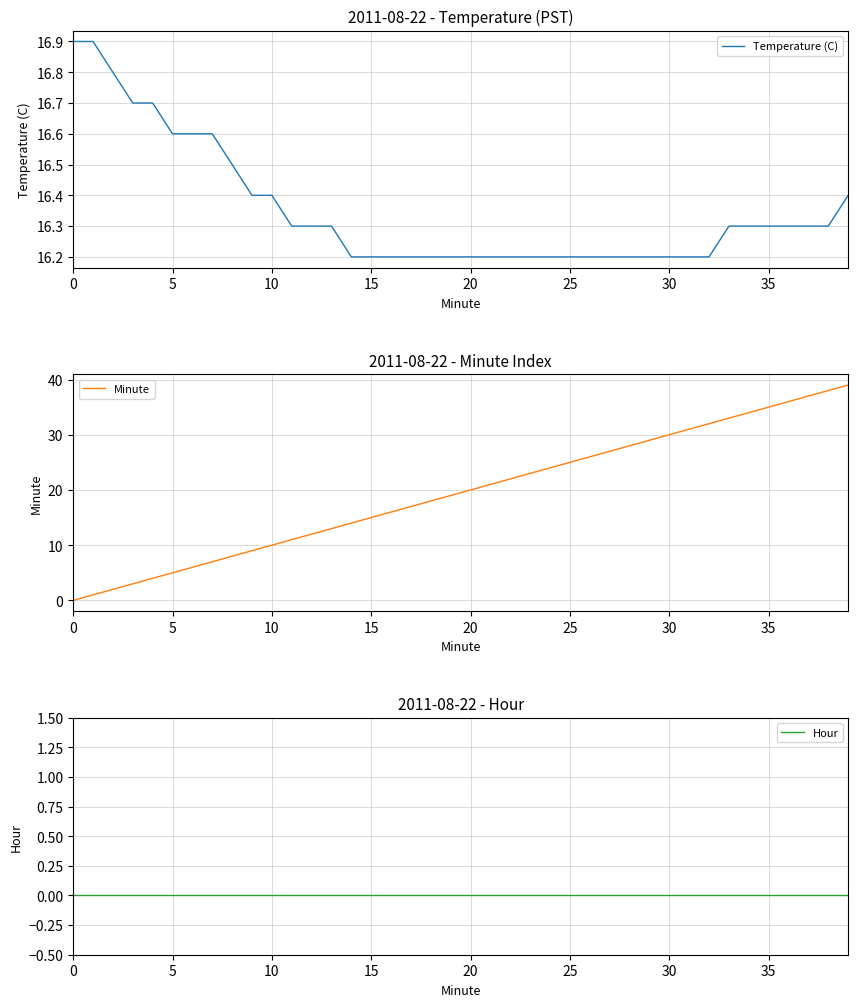

What is the sum of all Temperature (C) values?

654.0